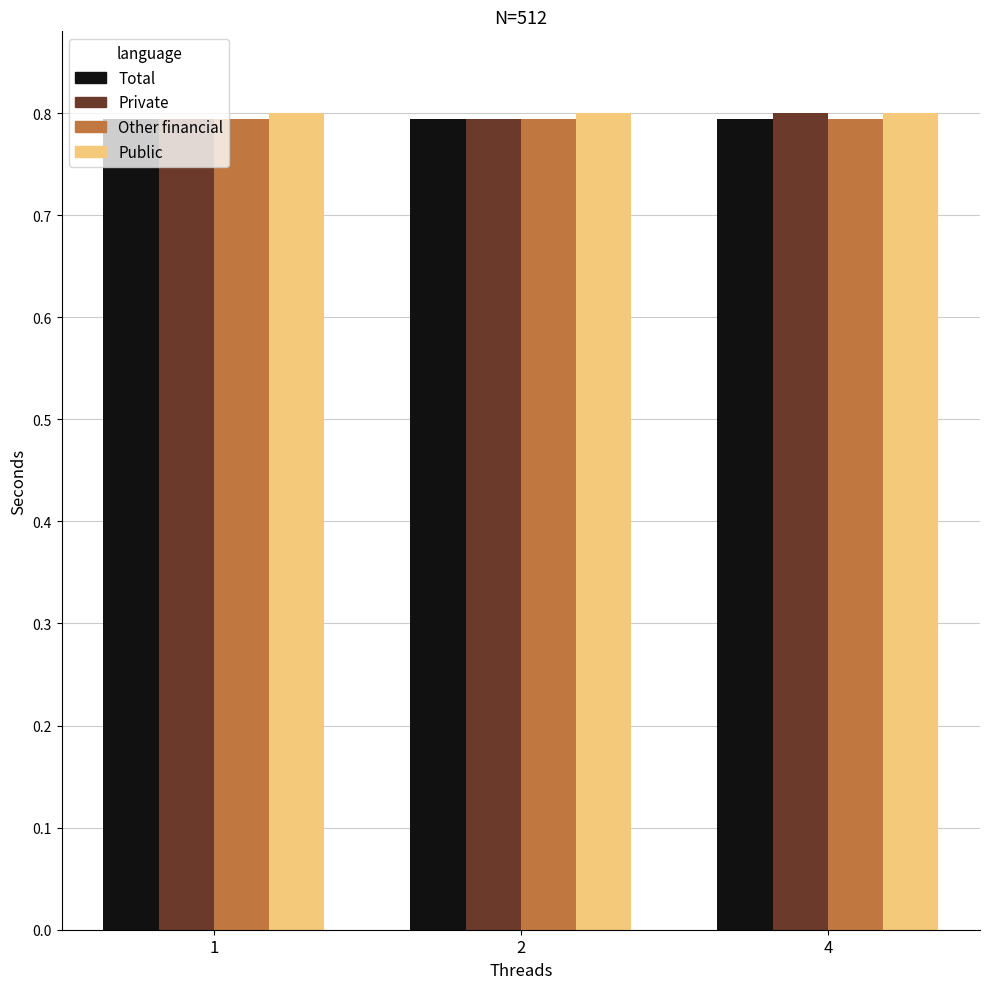

What are all the series names shown in the legend?

Total, Private, Other financial, Public